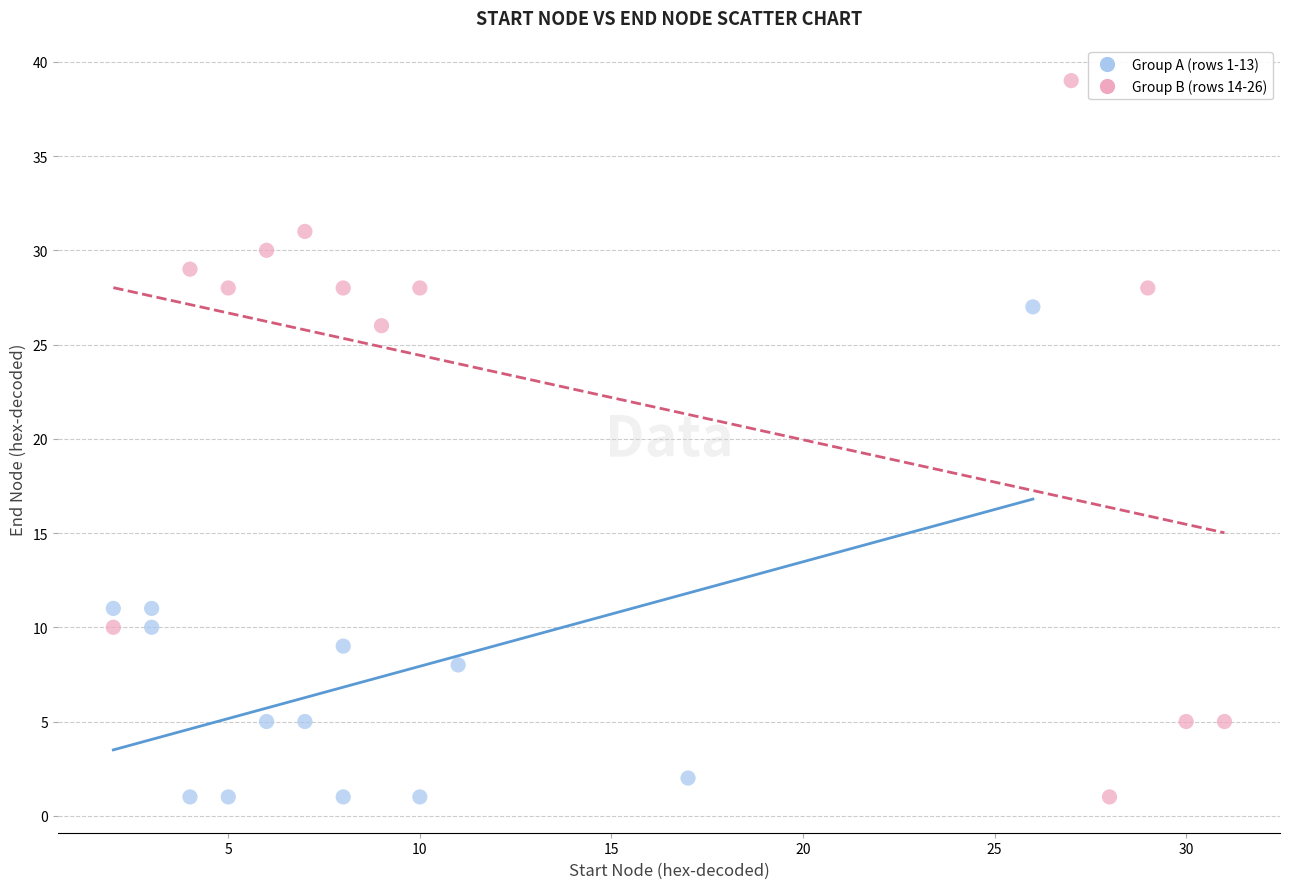

Which series contains the highest Y value?

Group B (rows 14-26)